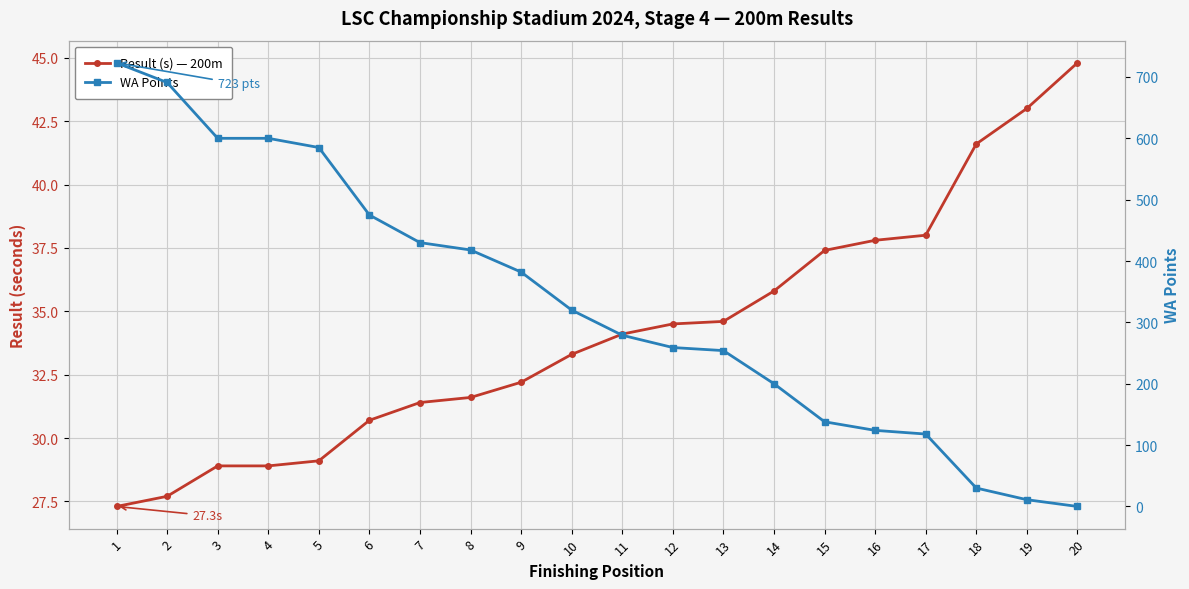

Where do Result (s) — 200m and WA Points first cross each other?

17 and 18